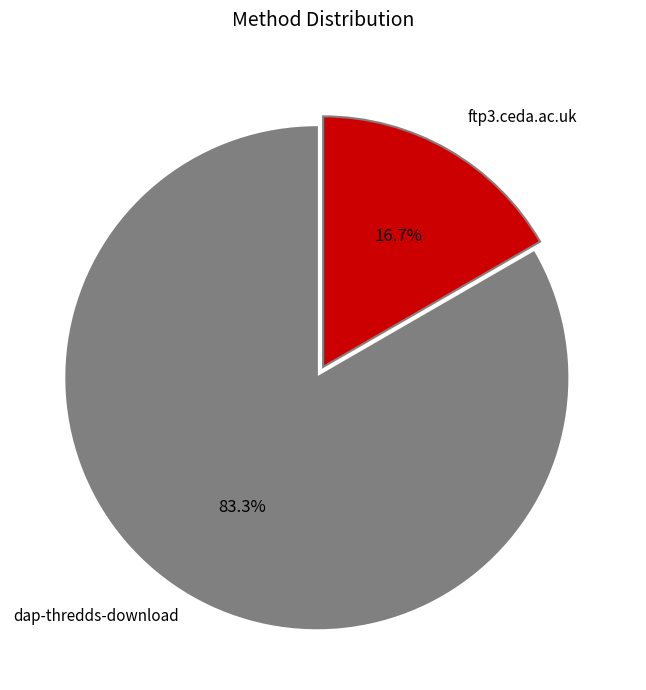

The ftp3.ceda.ac.uk slice represents 29% of the pie. True or false?

False